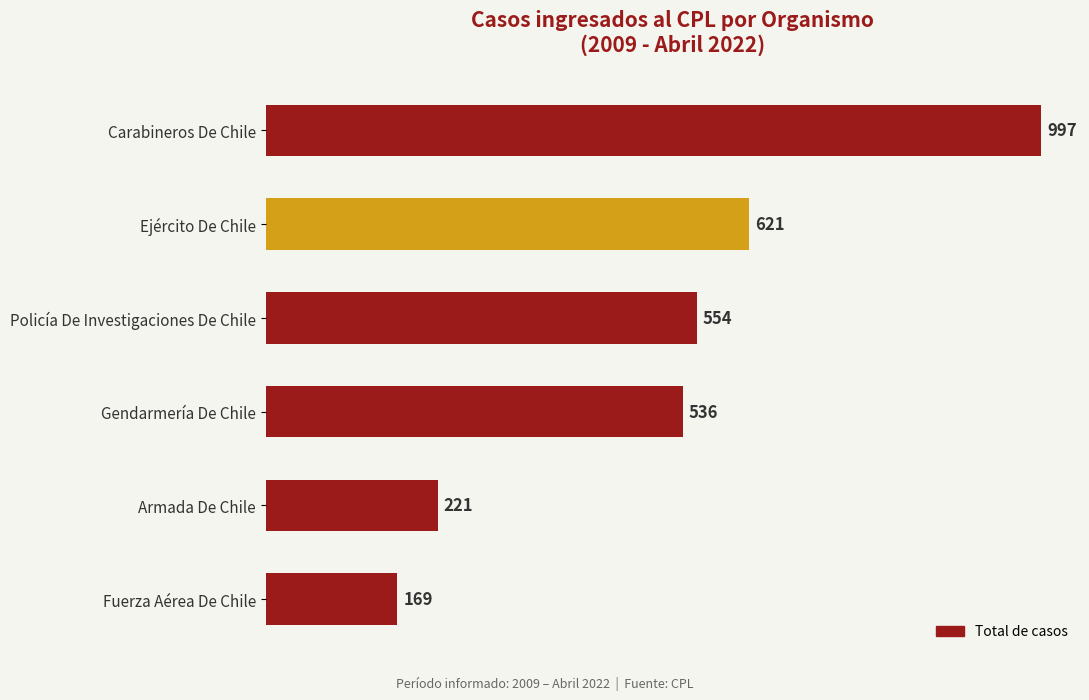

Reading bottom to top, extract all data points from this chart.

169	221	536	554	621	997